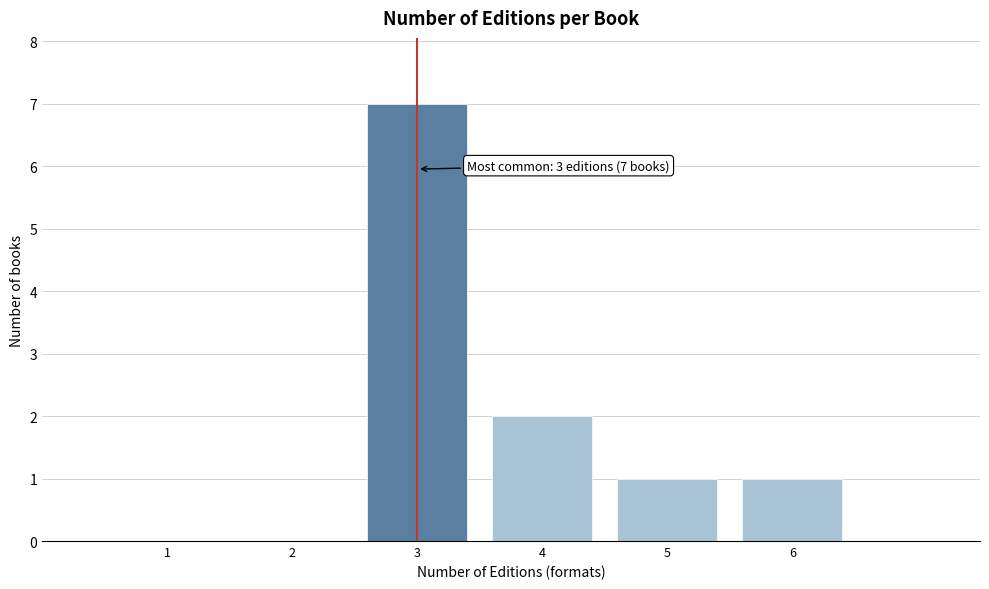

Which range on the x-axis has the tallest bar?

2.5 to 3.5